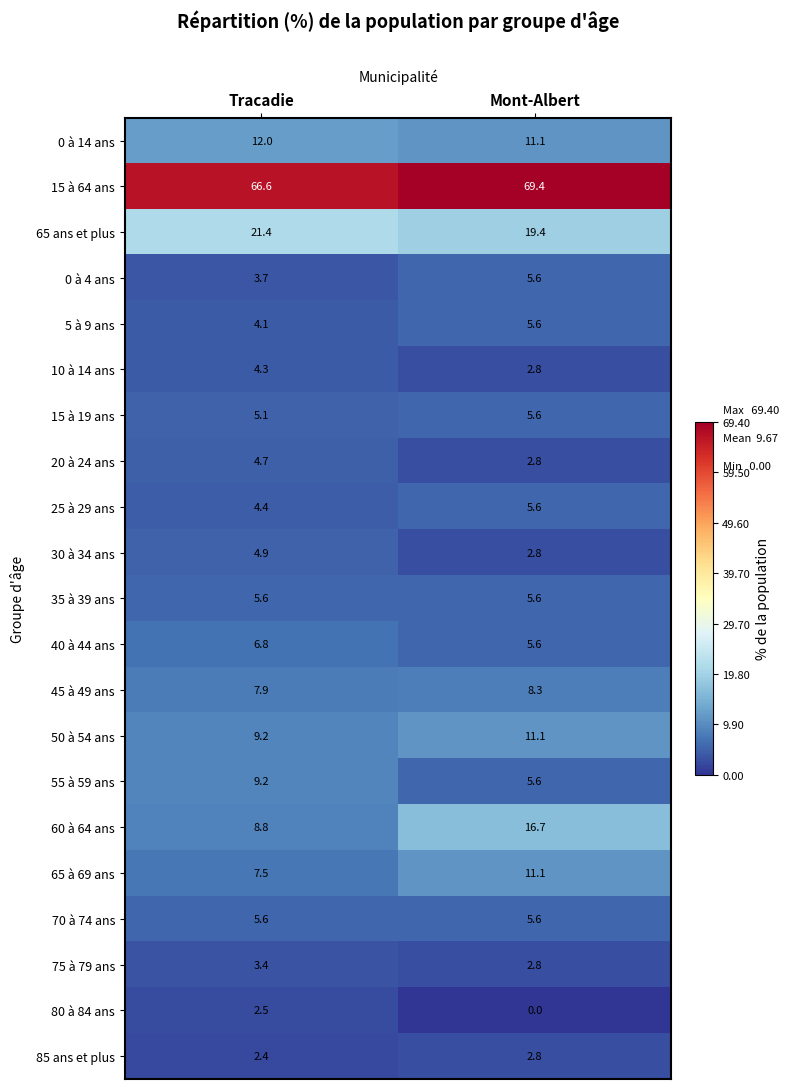

Which series has the largest total across all categories?

15 à 64 ans